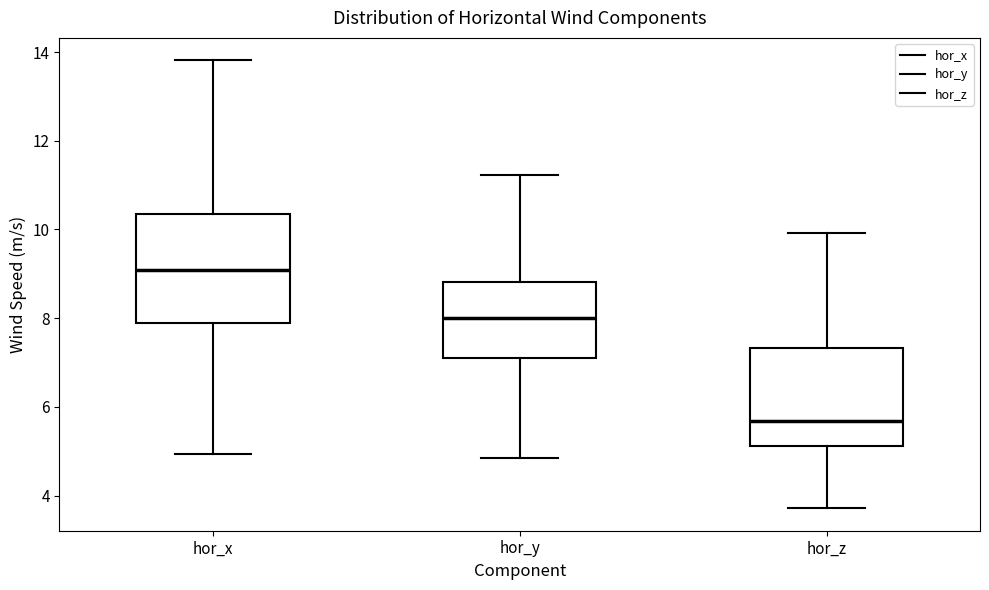

Reading left to right, transcribe this box plot: for each box, give where its median line is, the range the box spans, and where its two whiskers end, as read against the y-axis. The values are not printed on the chart, so give them approximately, as read against the axis.

hor_x: median 9.0, box 7.8 to 10.4, whiskers 5.0 to 13.8
hor_y: median 8.0, box 7.0 to 8.8, whiskers 4.8 to 11.2
hor_z: median 5.6, box 5.2 to 7.4, whiskers 3.8 to 10.0